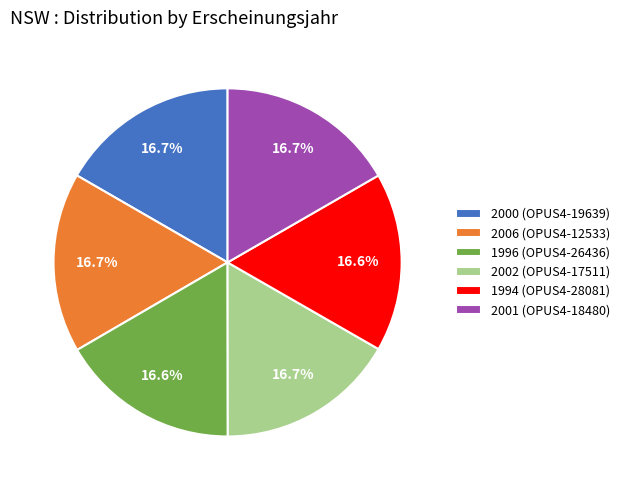

Is there a majority slice in this chart?

No